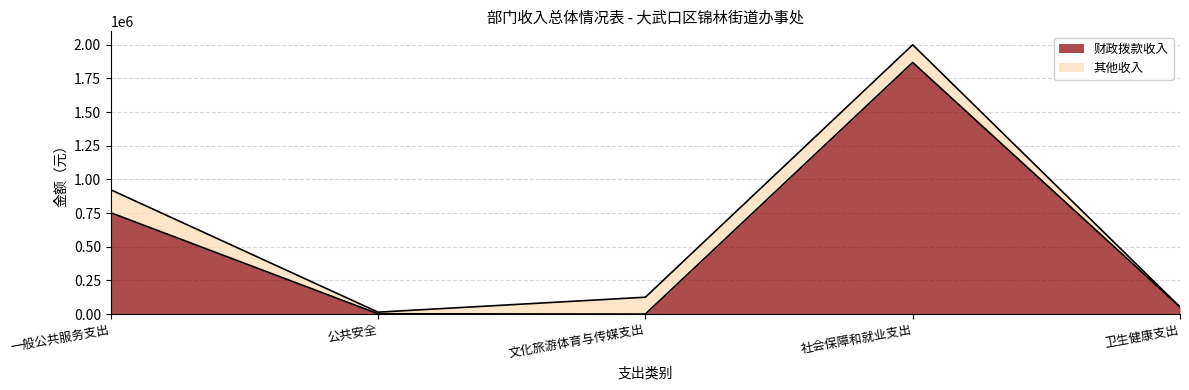

Reading left to right, list all the values displayed in this chart.

752523.0	2000.0	0.0	1868748.5	52465.6